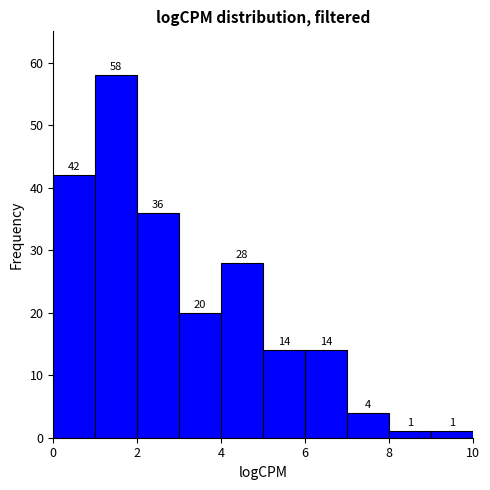

How tall is the bar that spans 3 to 4 on the x-axis?

20